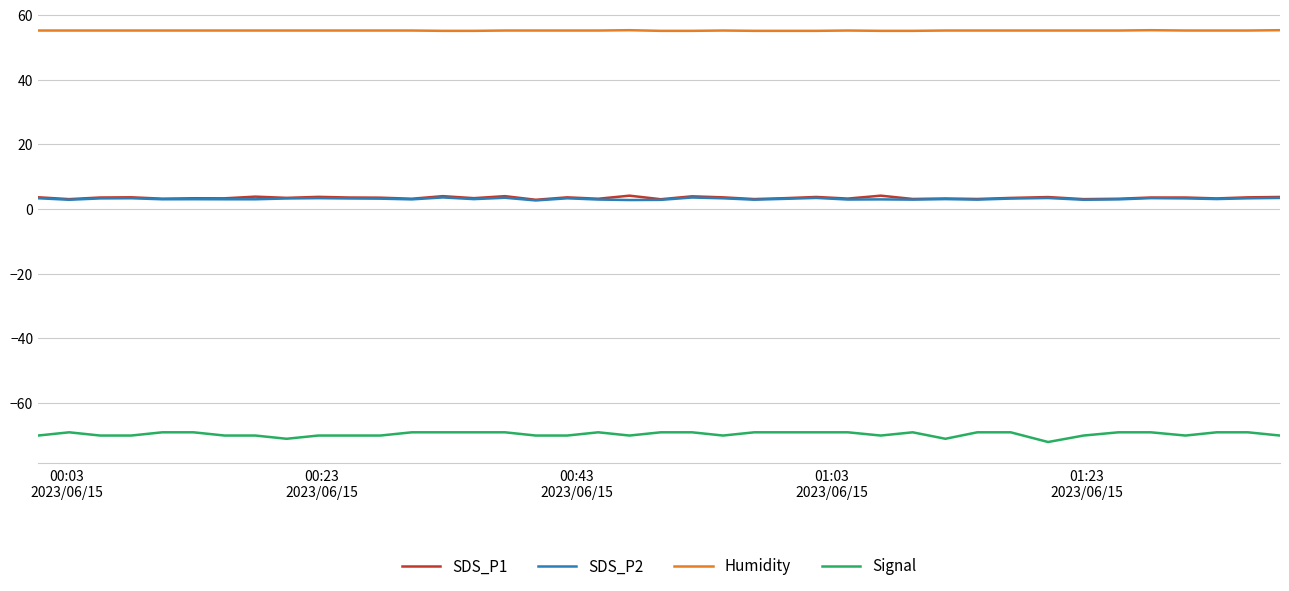

True or false: Signal and Humidity intersect in this chart.

False